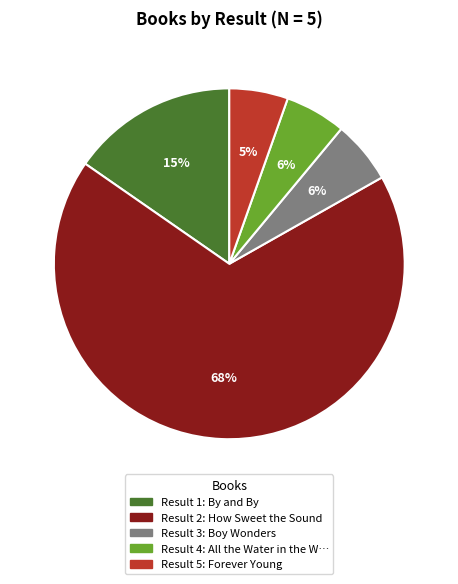

How many slices are in this pie chart?

5